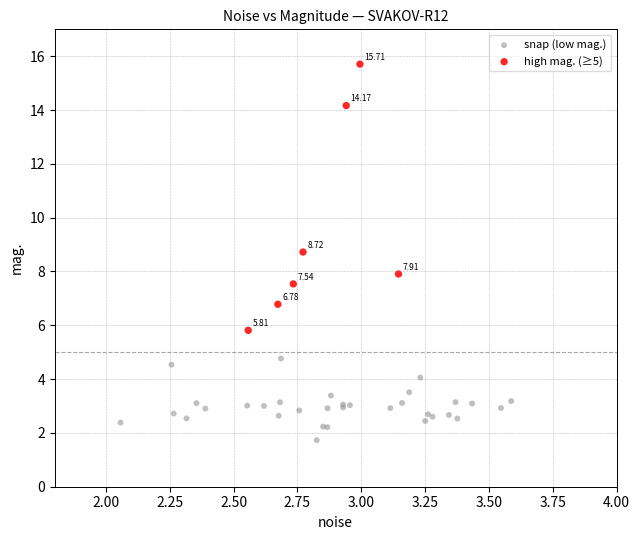

Which series contains the lowest Y value?

snap (low mag.)